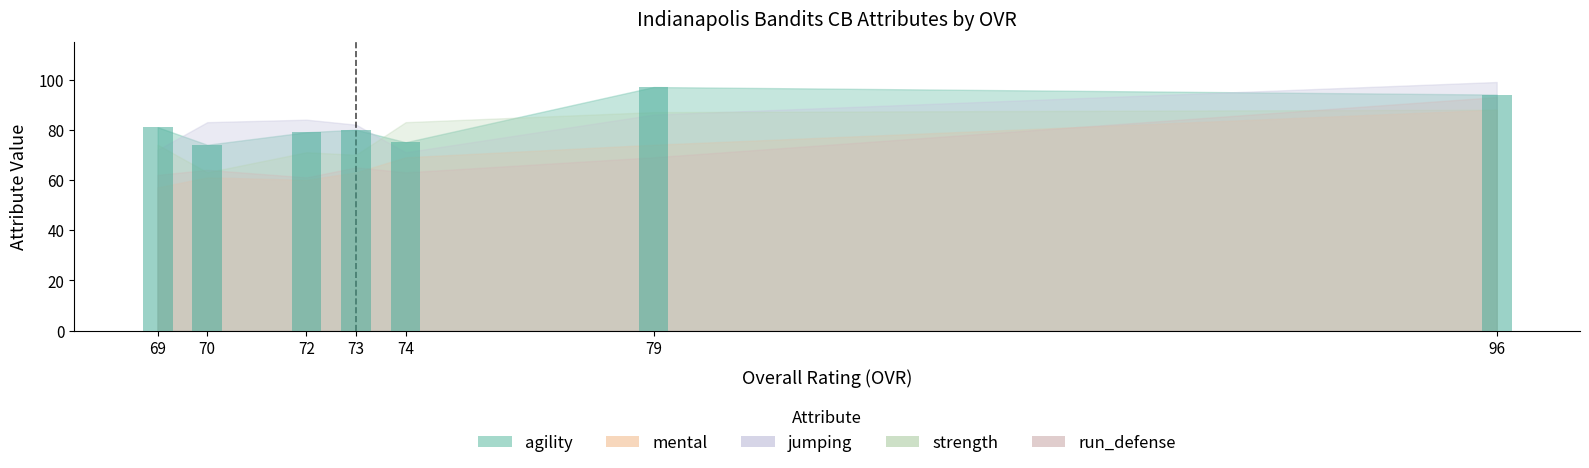

At which category is the sum across all series the highest?

96